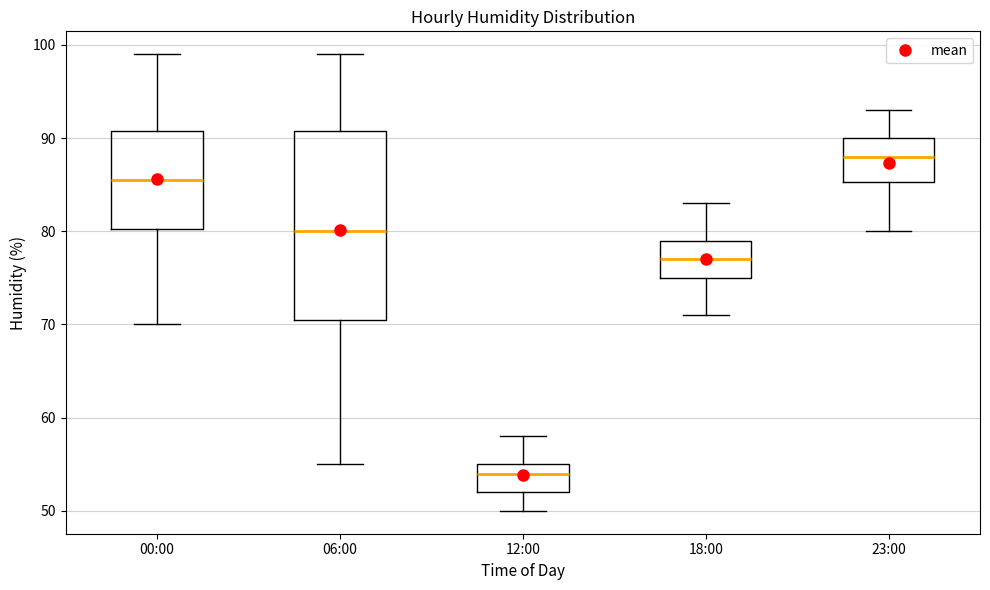

Which box is the tallest, from its lower edge to its upper edge?

06:00